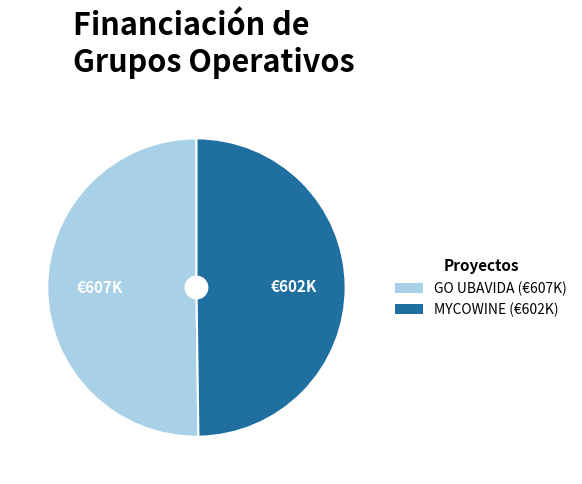

Is the sum of GO UBAVIDA and MYCOWINE greater than half?

Yes